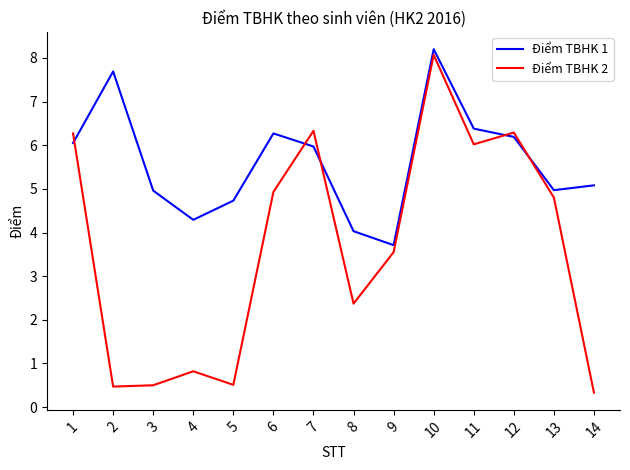

What is the difference between the second highest and second lowest values in the Điểm TBHK 1 series?

3.7